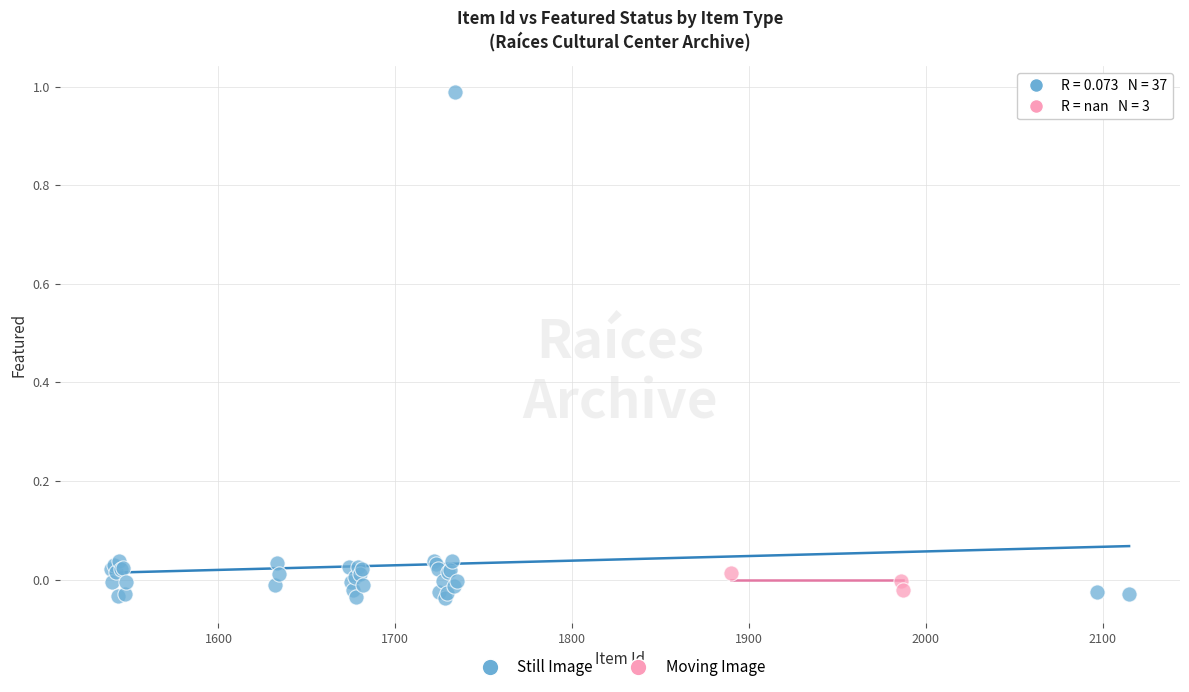

Which series reaches the maximum Y coordinate?

Still Image